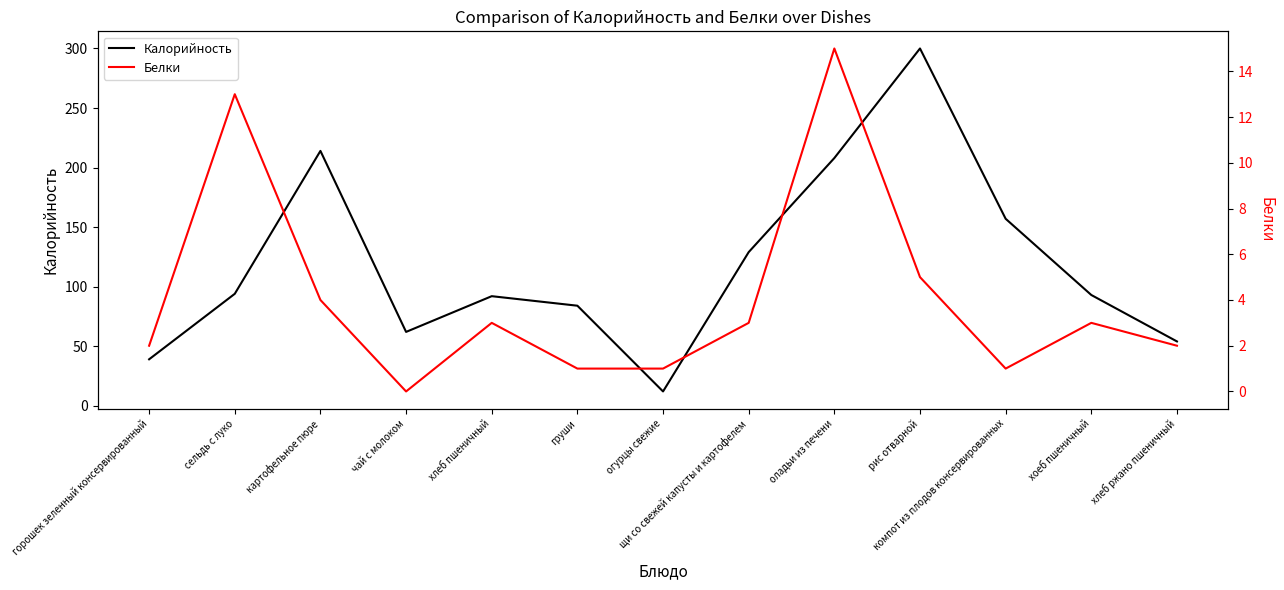

Where does the Белки series first go above 3?

сельдь с луко